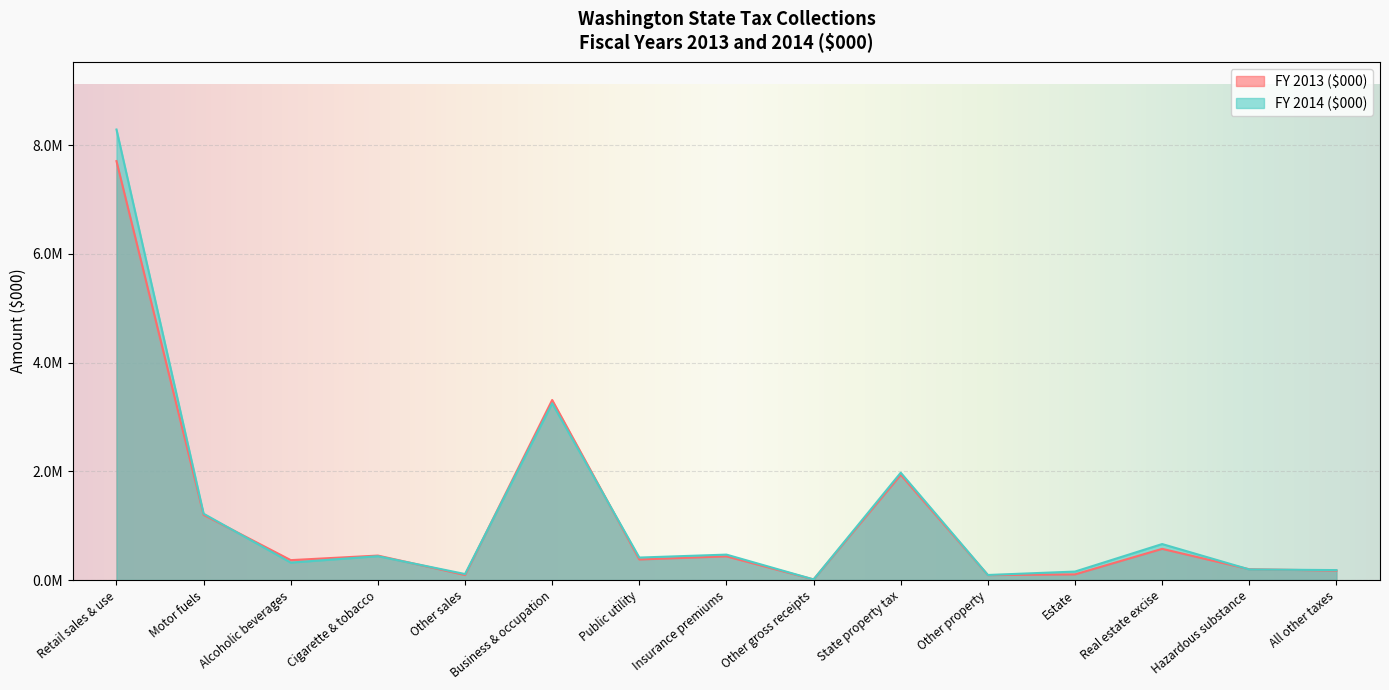

Where do FY 2013 ($000) and FY 2014 ($000) first cross each other?

Motor fuels and Alcoholic beverages